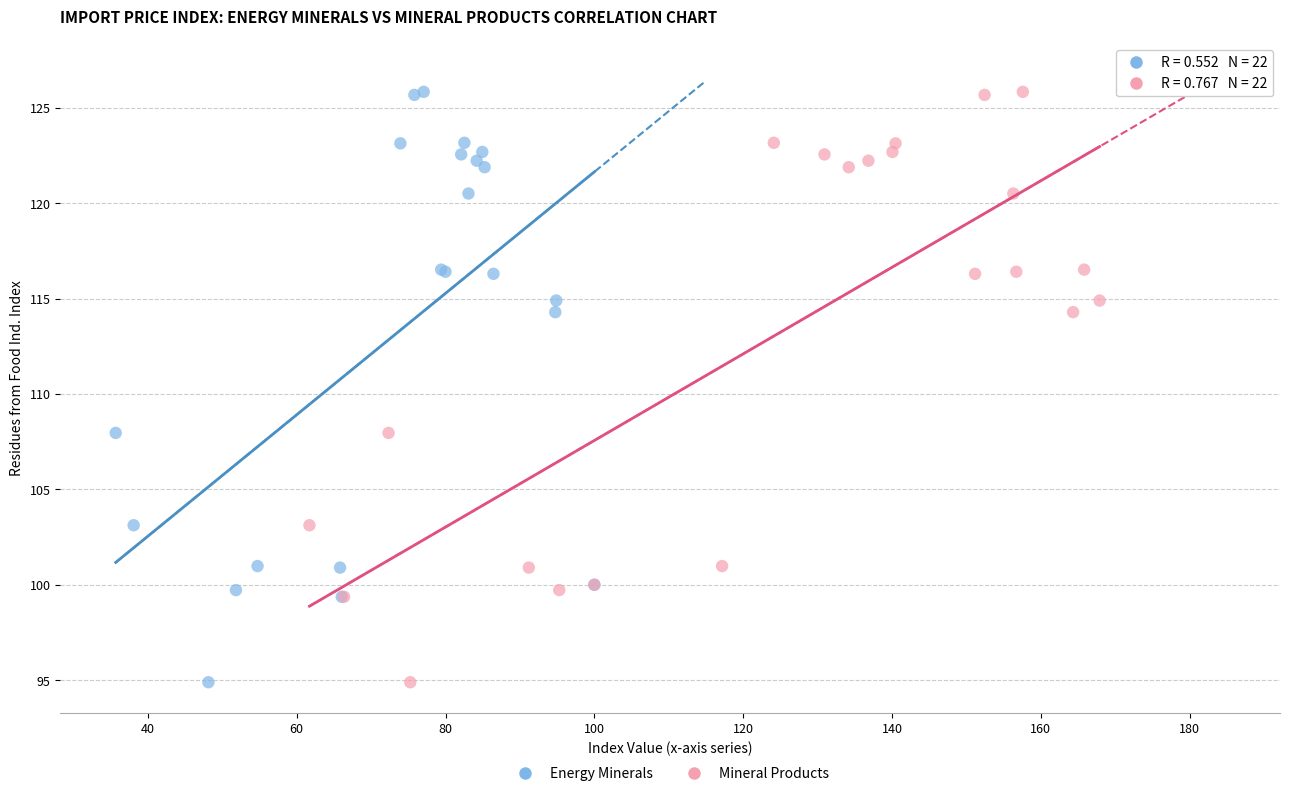

What are all the series names shown in the legend?

Energy Minerals, Mineral Products